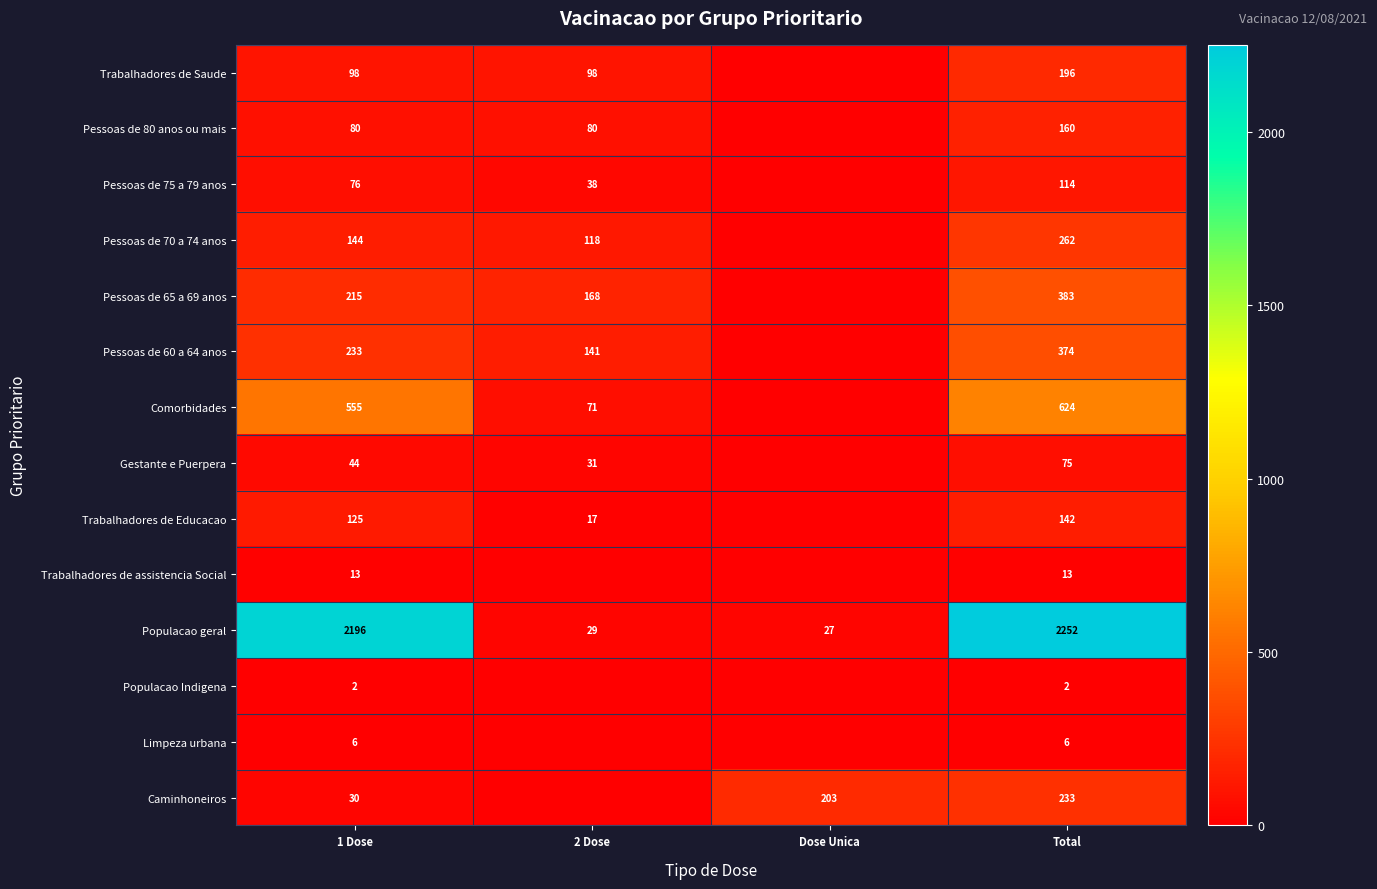

True or false: Populacao Indigena has a value of 2 at 1 Dose.

True